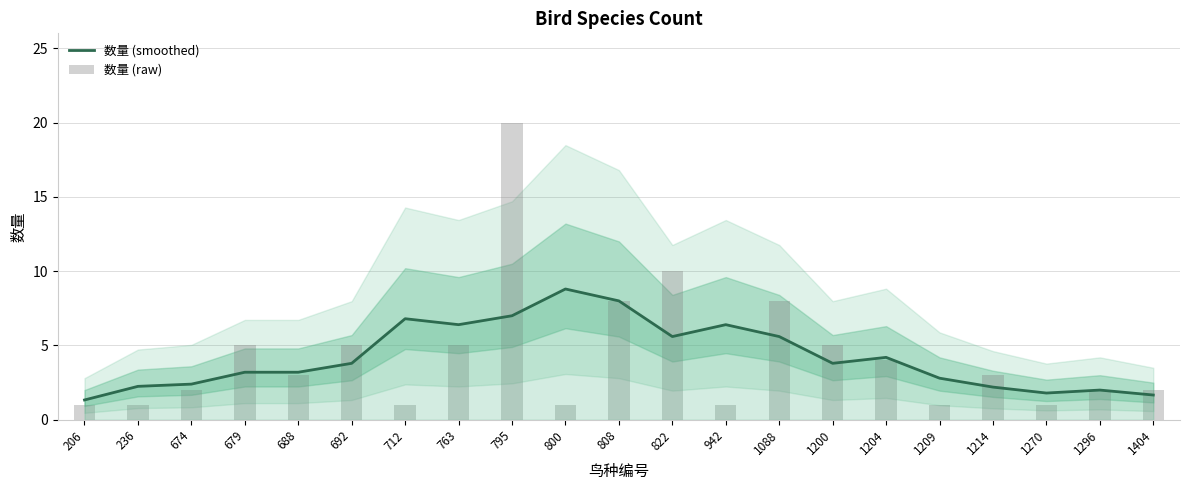

At which label does 数量 (raw) first exceed 3?

679